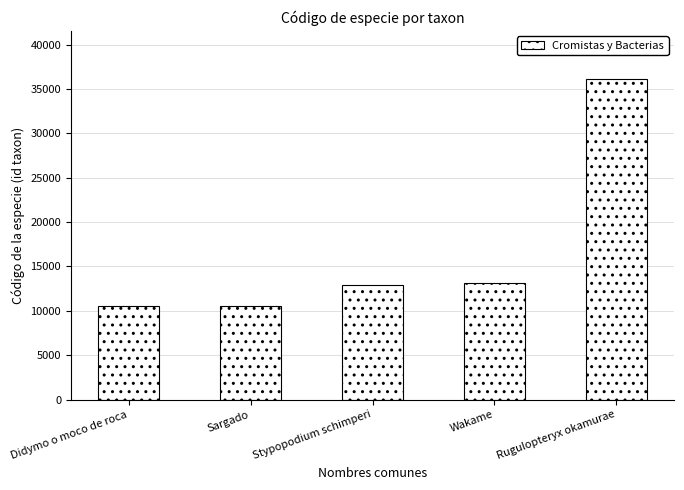

What is the difference between the values at Rugulopteryx okamurae and Sargado?

25524